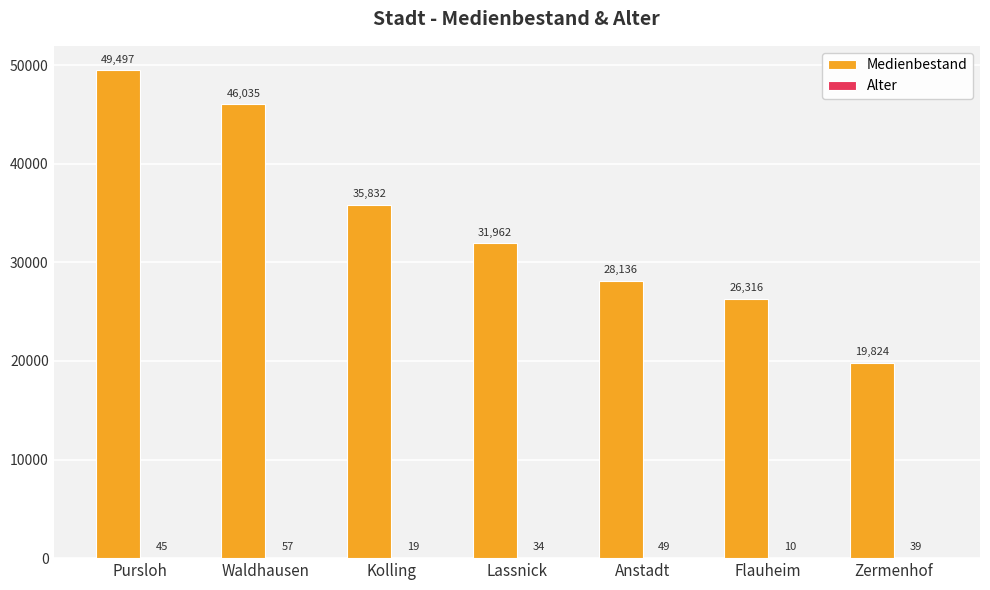

What is the maximum value shown in the chart?

49497